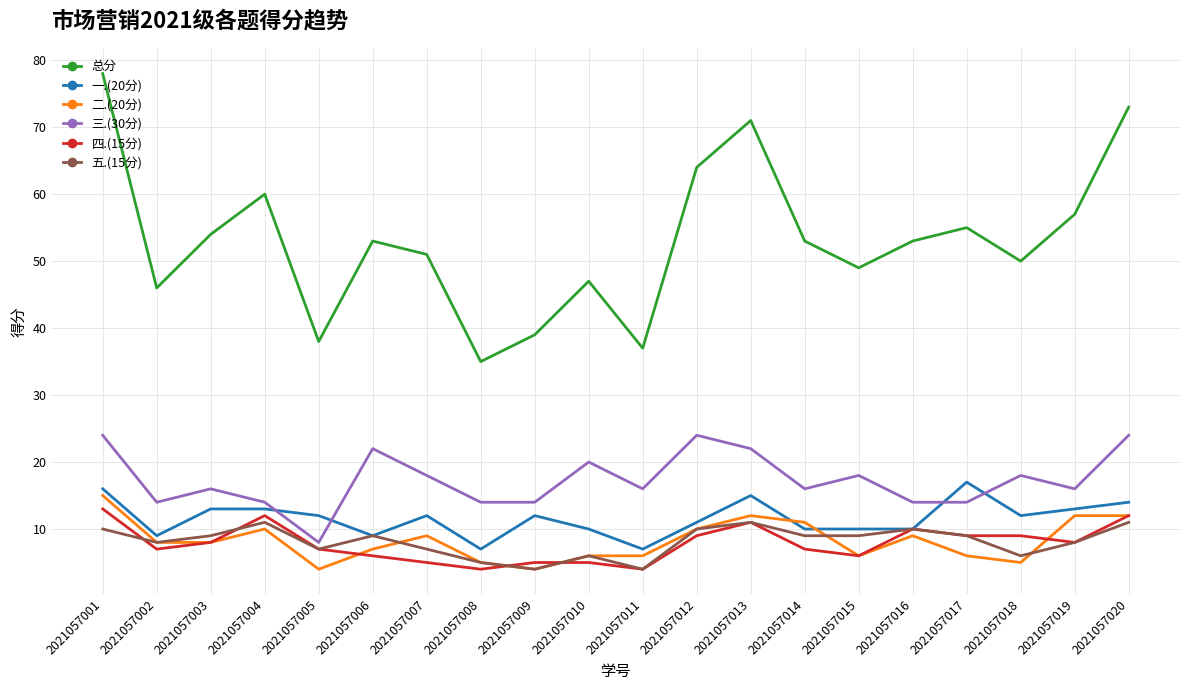

What is the sum of all 二.(20分) values?

165